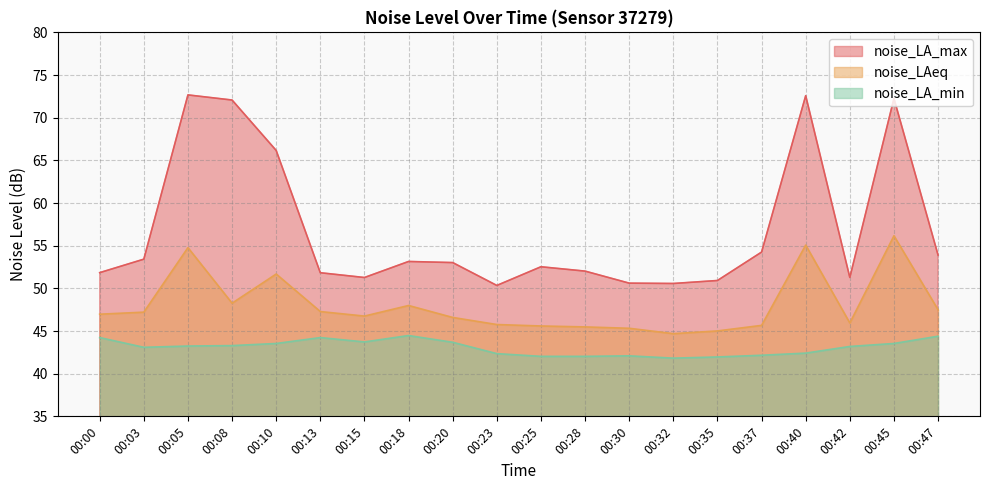

The value of noise_LAeq at 00:23 is 24.0. True or false?

False